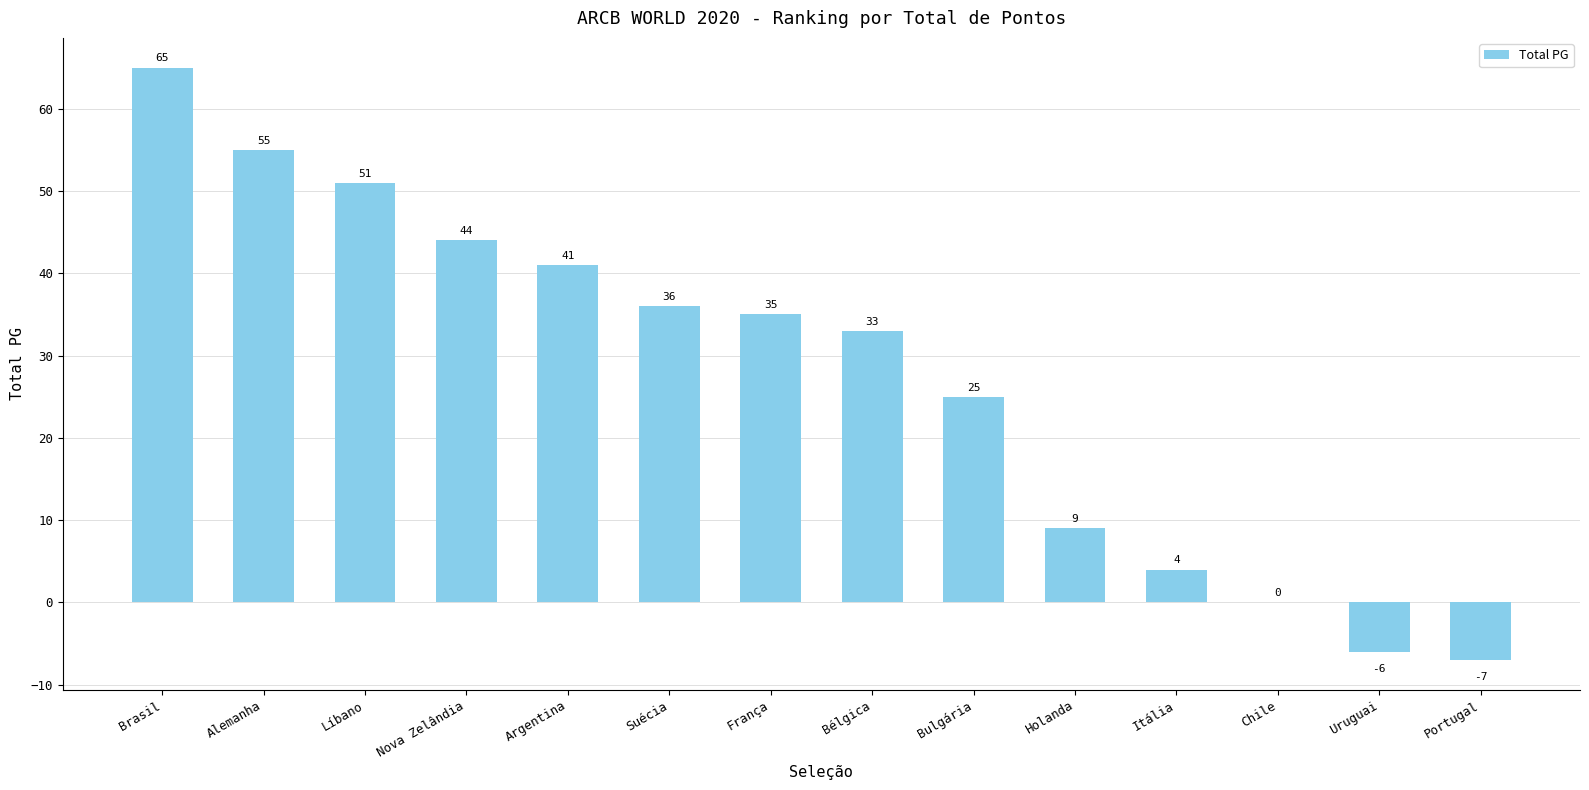

Which category has the highest value across all series?

Brasil